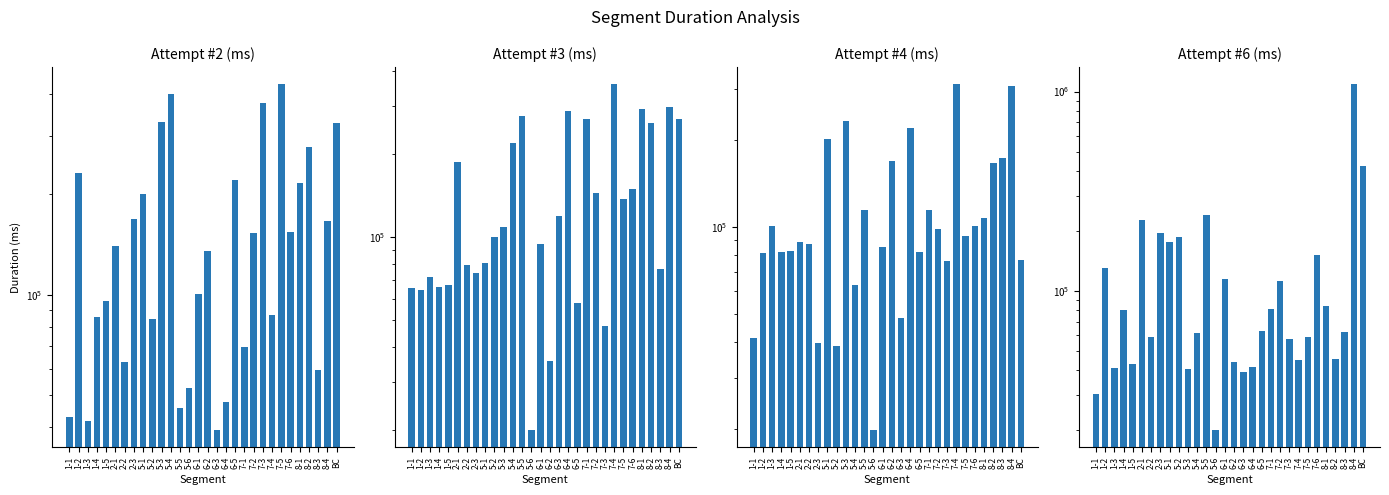

How many groups of bars are there?

30